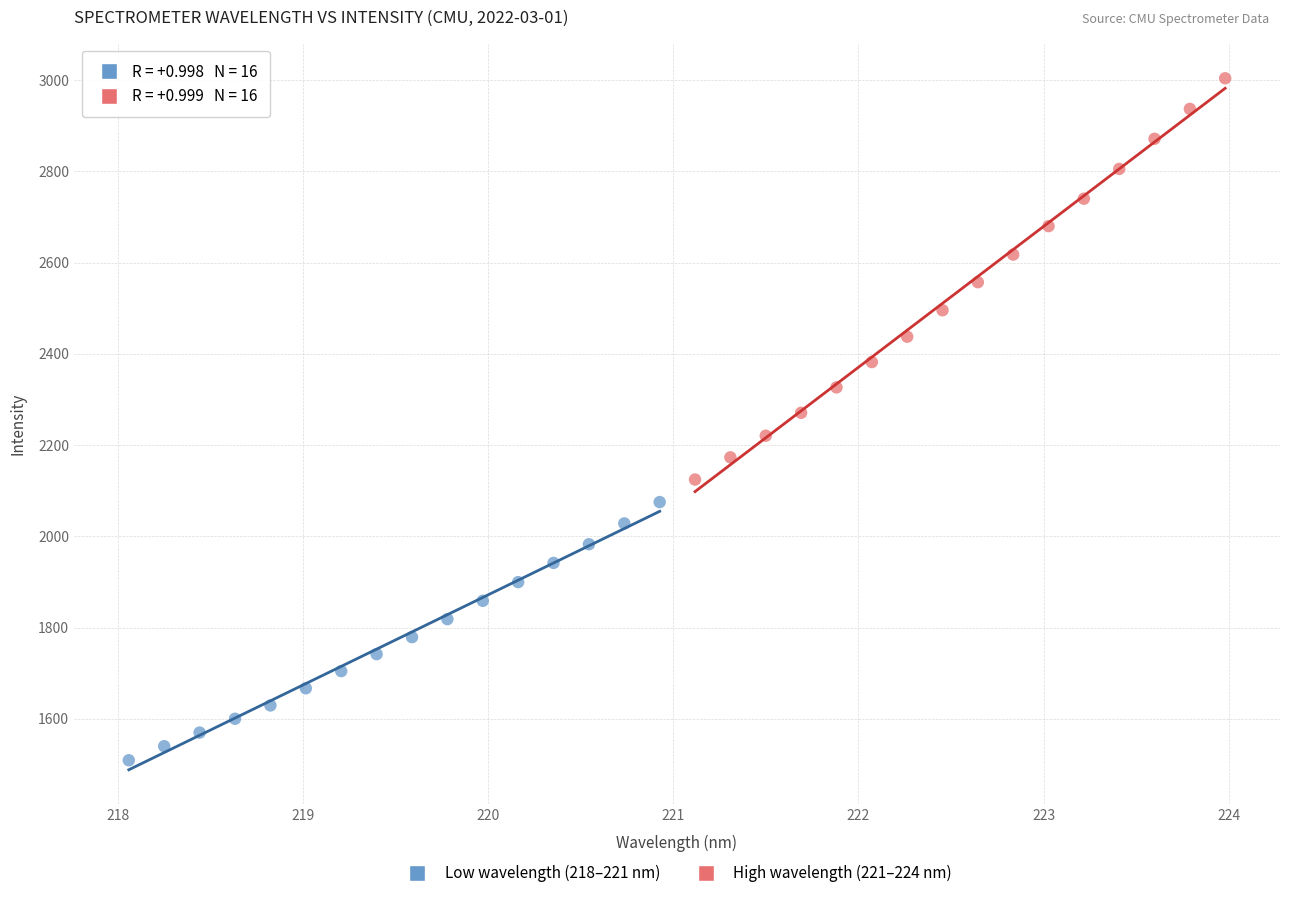

Which series has the widest spread of Y values?

High wavelength (221–224 nm)